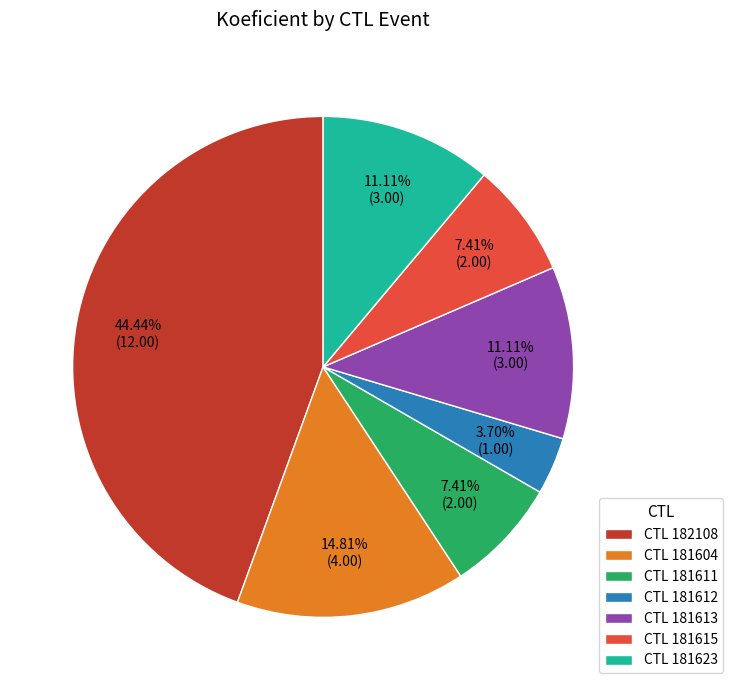

What is the smallest slice in the pie chart?

CTL 181612